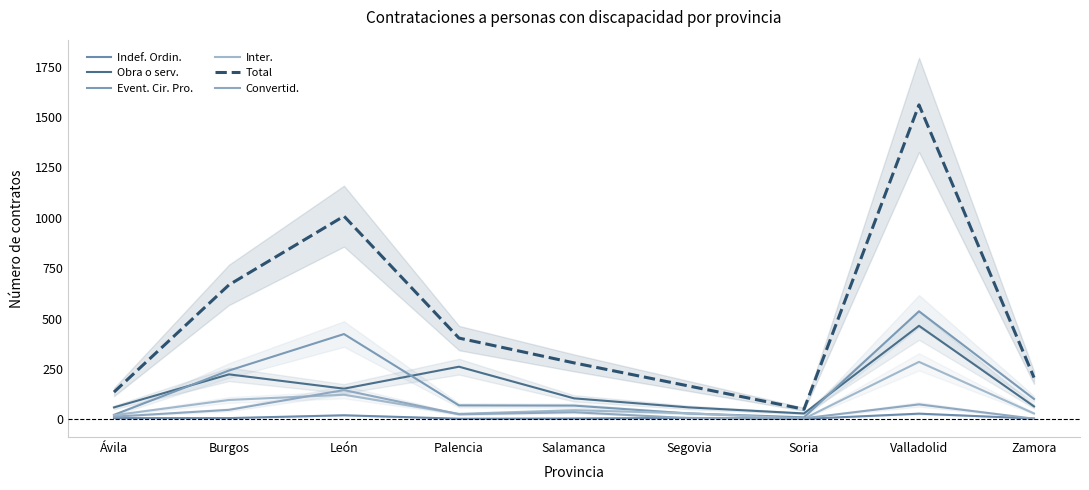

Where is the first local minimum for Event. Cir. Pro.?

Soria